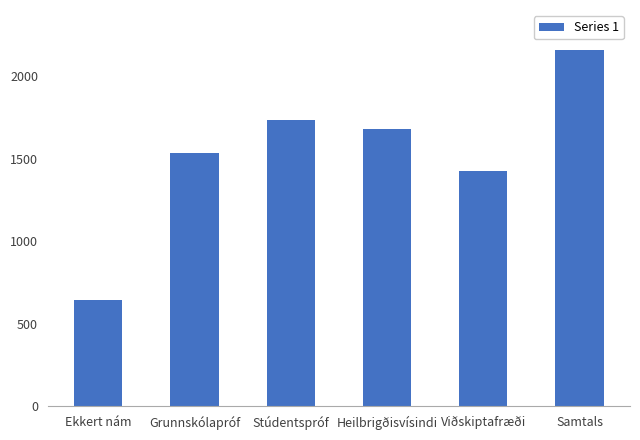

Reading right to left, transcribe all the data shown in this chart.

2160	1424	1677	1733	1534	641